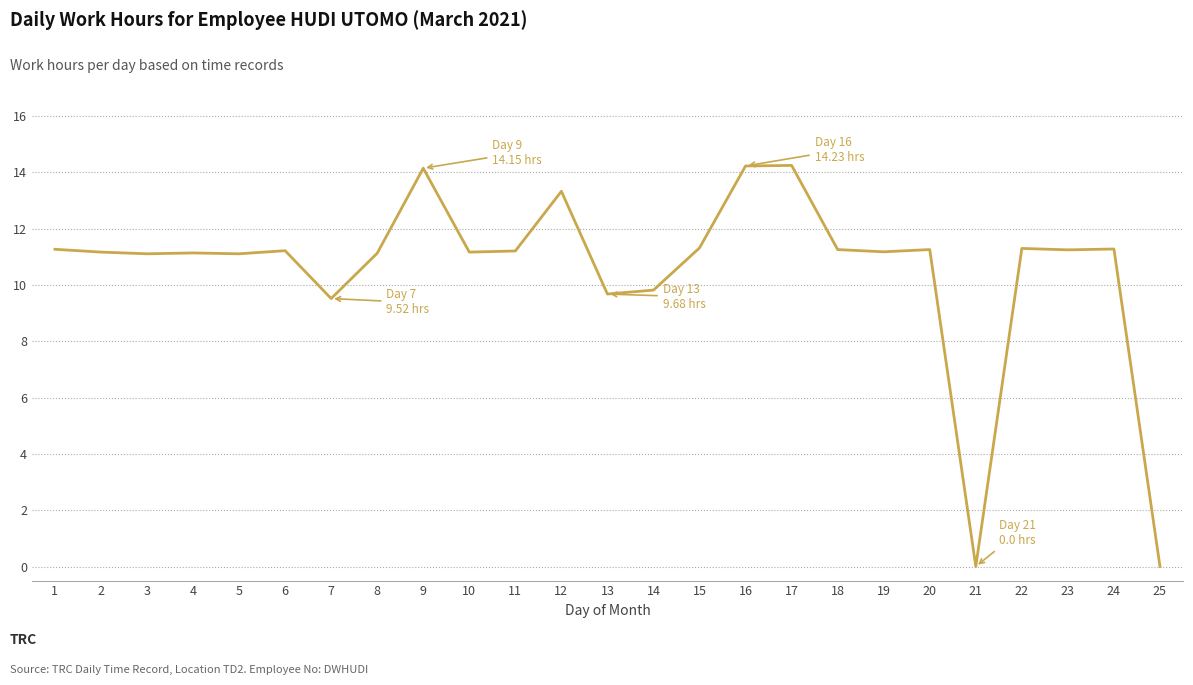

The chart shows a value of 11.2 at 19. True or false?

True